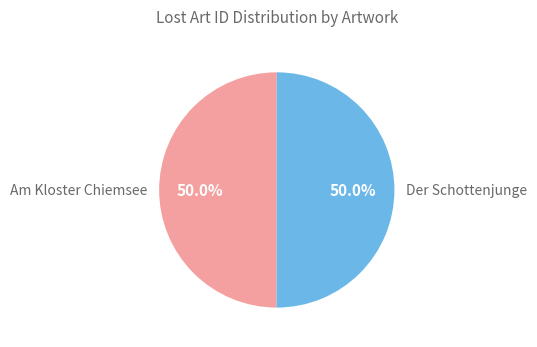

What is the ratio of the value at Am Kloster Chiemsee to the value at Der Schottenjunge?

1.0